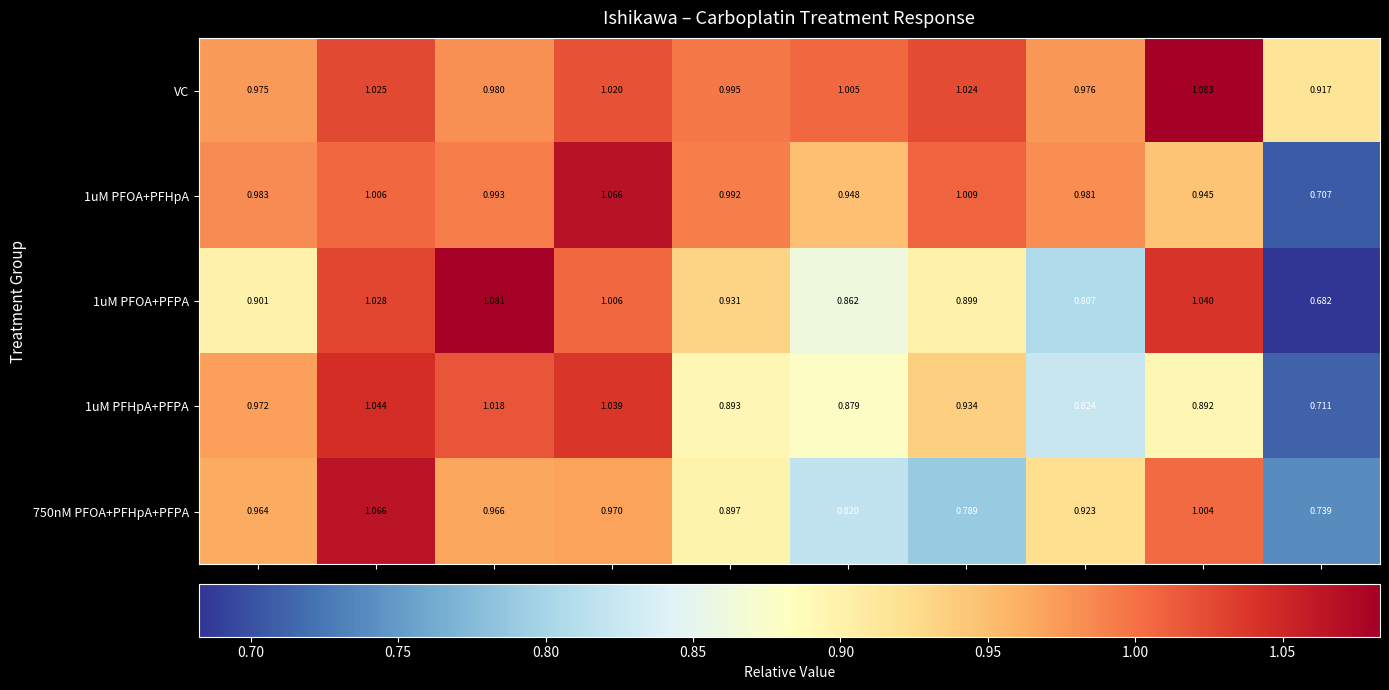

Count the number of data series in this chart.

5